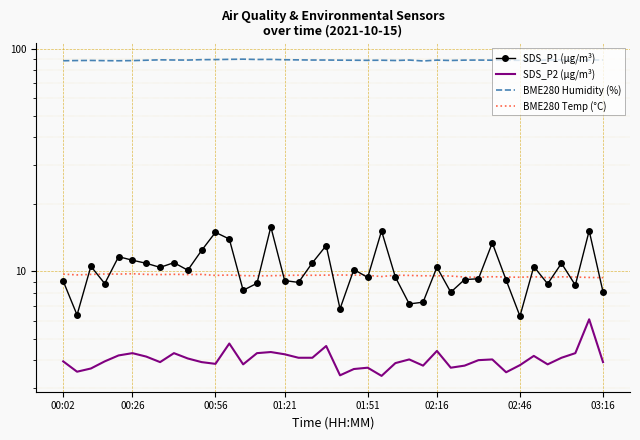

What is the sum of all SDS_P2 (µg/m³) values?

161.7